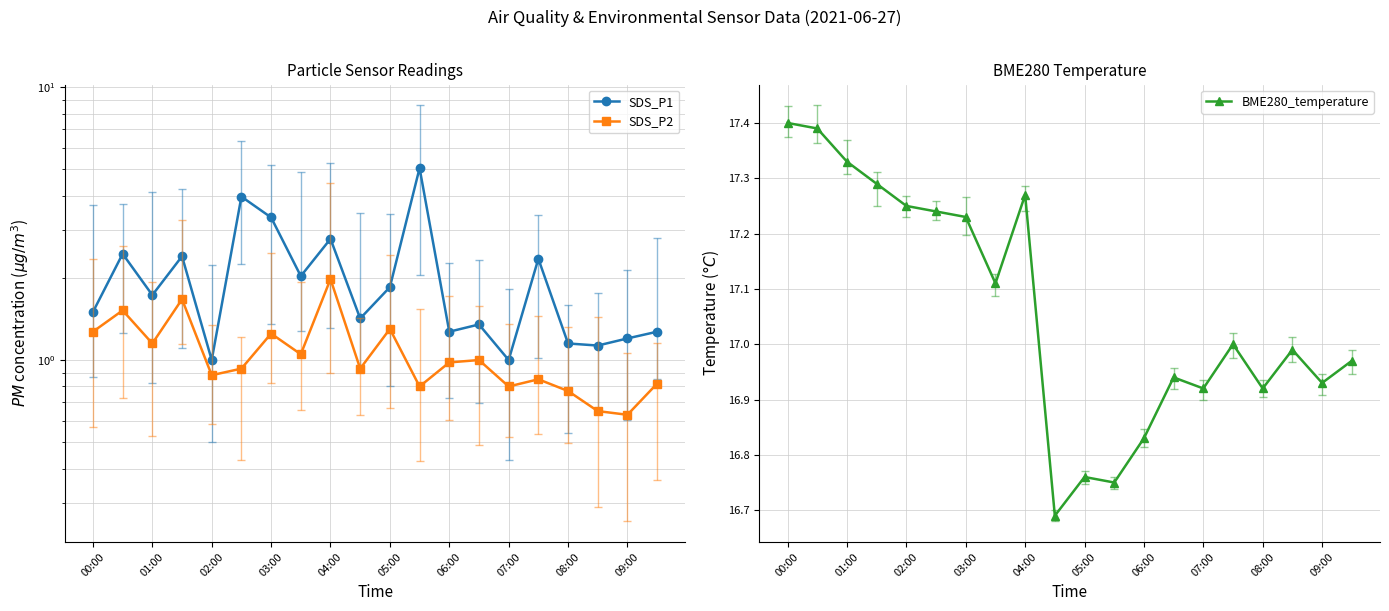

Which series changed the most between 06:00 and 14?

SDS_P1